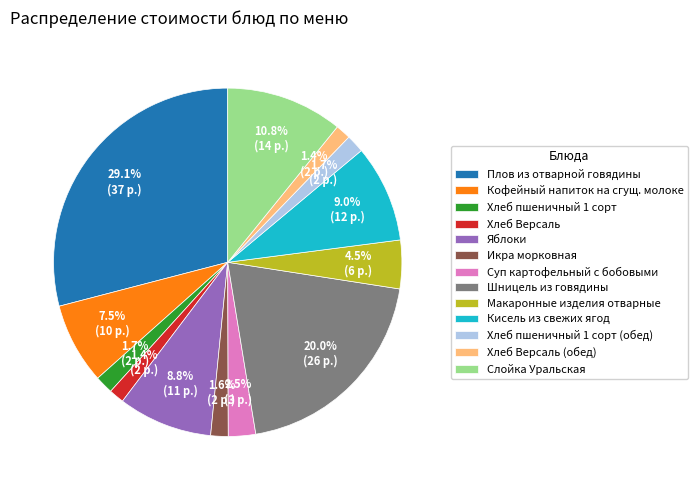

True or false: Хлеб пшеничный 1 сорт (обед) accounts for 2% of the total.

True